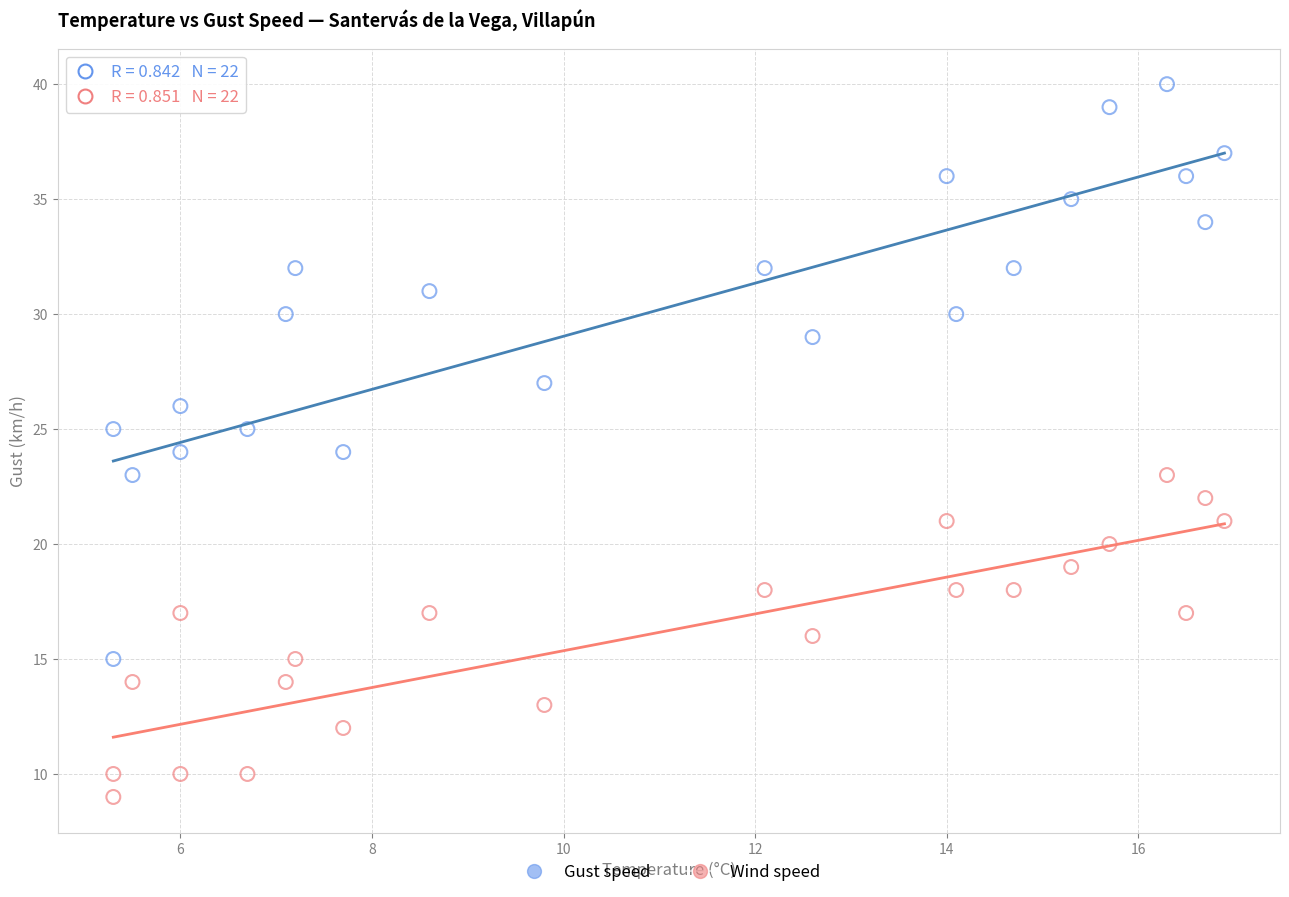

What are all the series names shown in the legend?

Gust speed, Wind speed